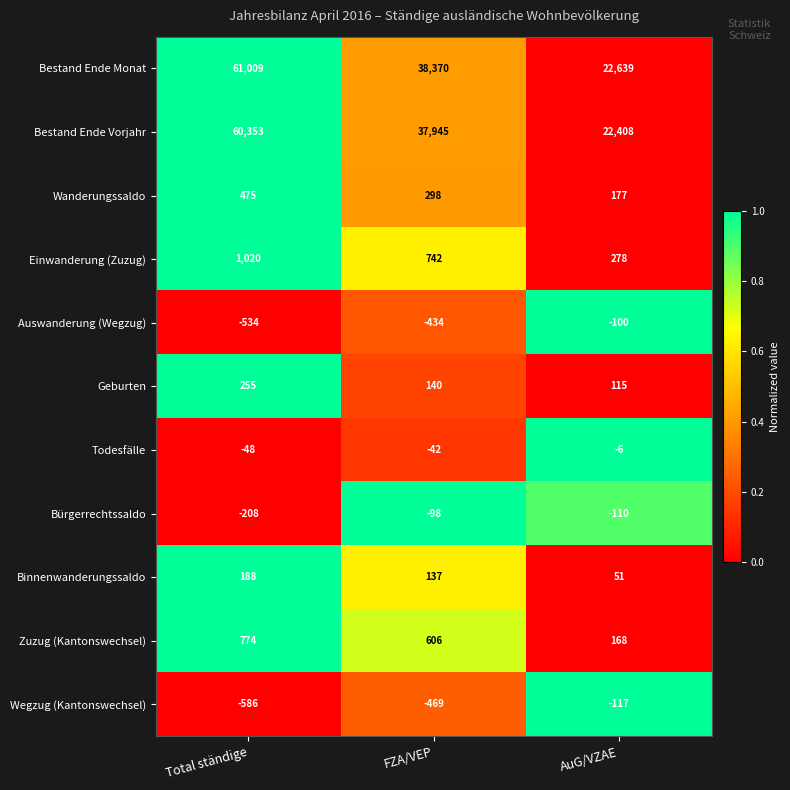

At which category is the sum across all series the highest?

Total ständige